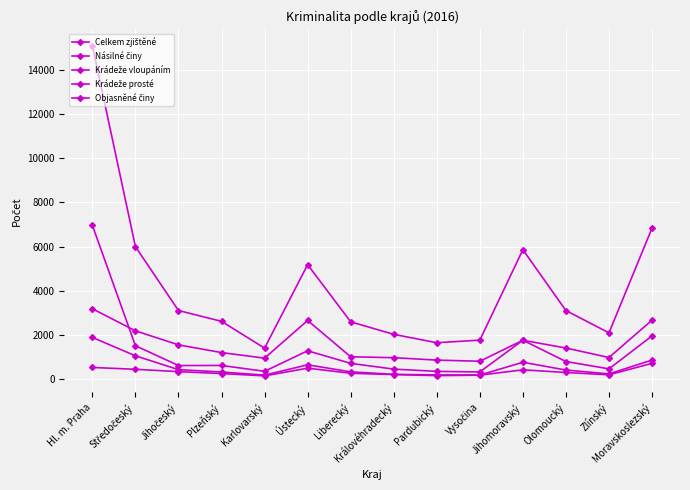

How many interior local peaks does the Objasněné činy series have?

2